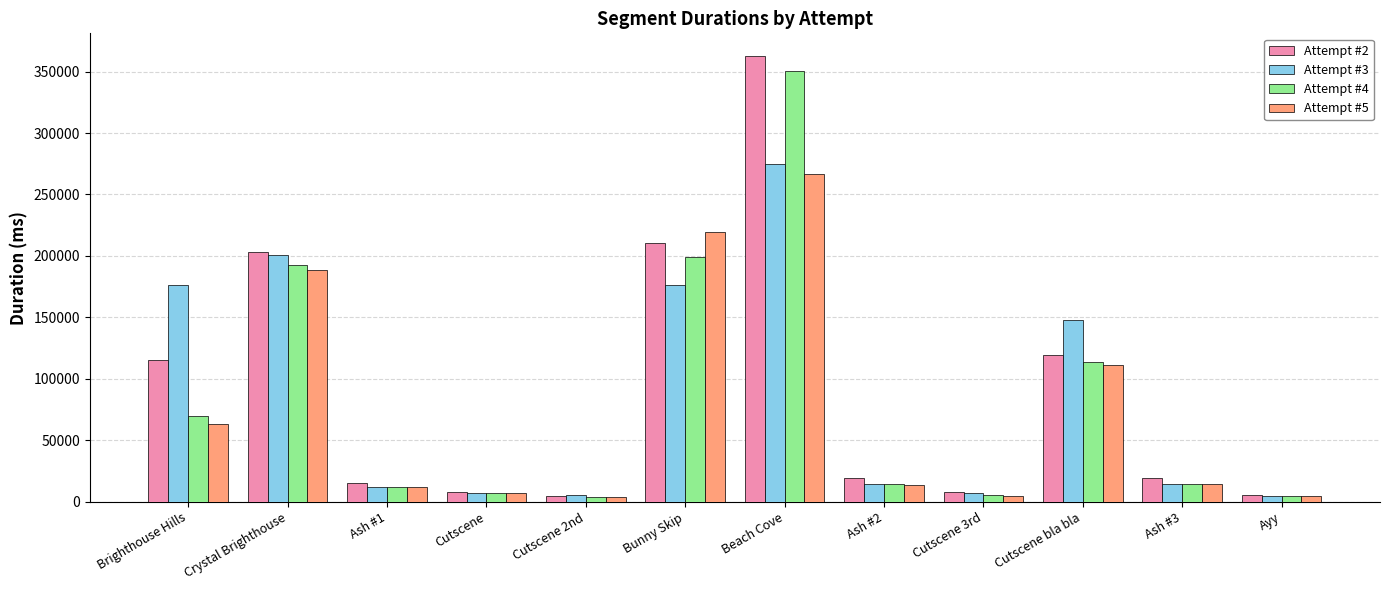

Which series has the largest total across all categories?

Attempt #2